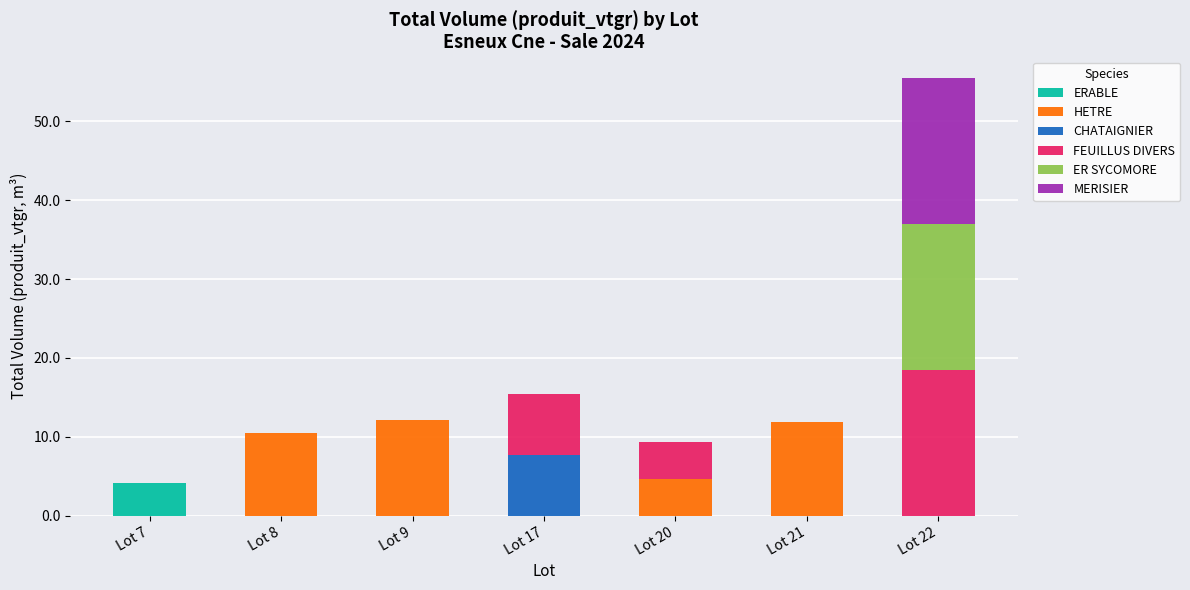

Is it true that ERABLE equals 0.0 at Lot 8?

True